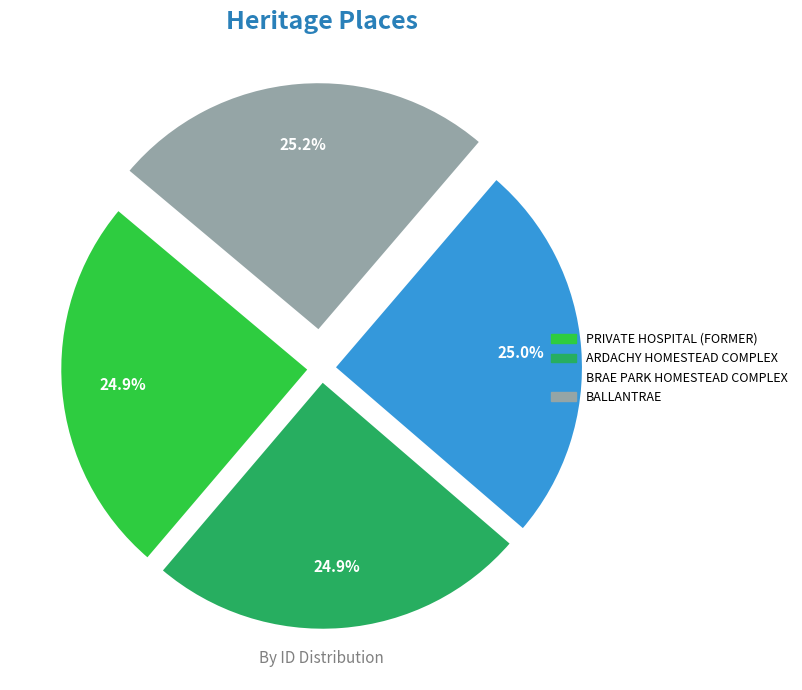

Count the number of slices in the pie.

4